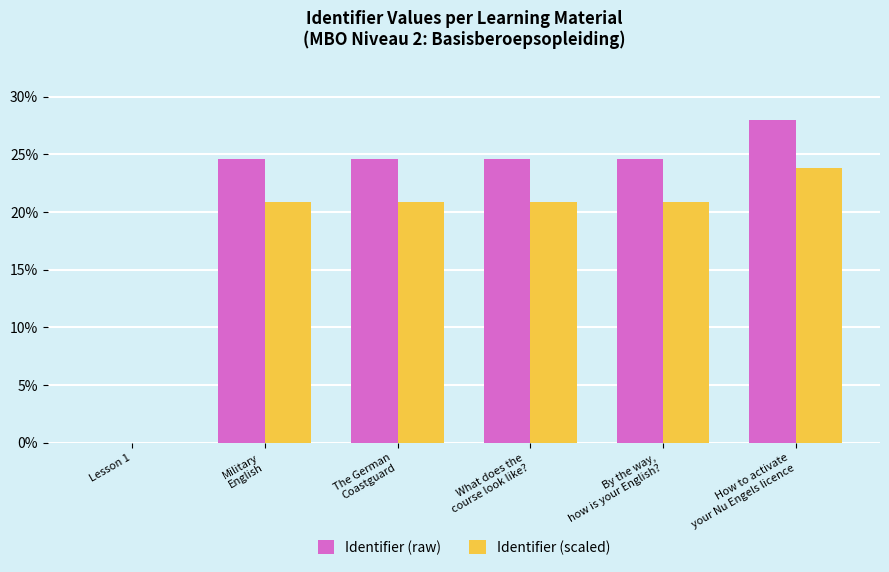

Count the number of categories in the chart.

6